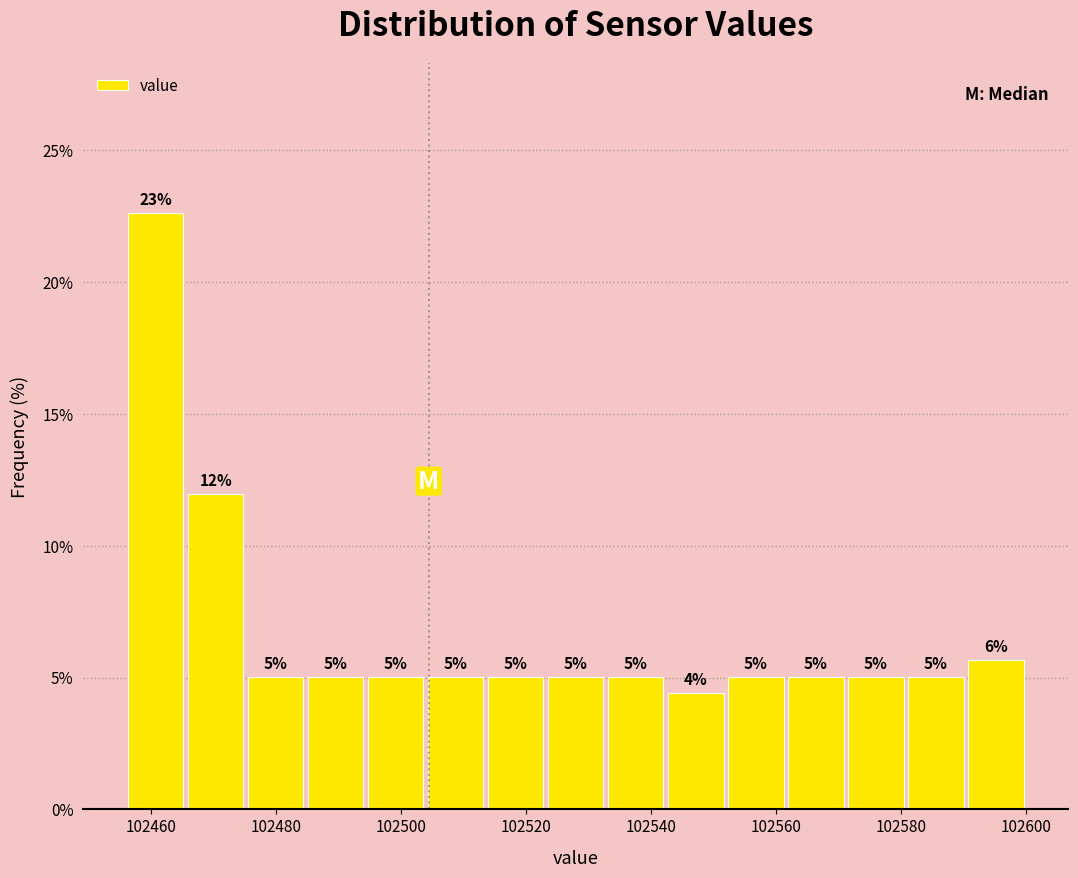

Which range on the x-axis has the tallest bar?

102456 to 102466